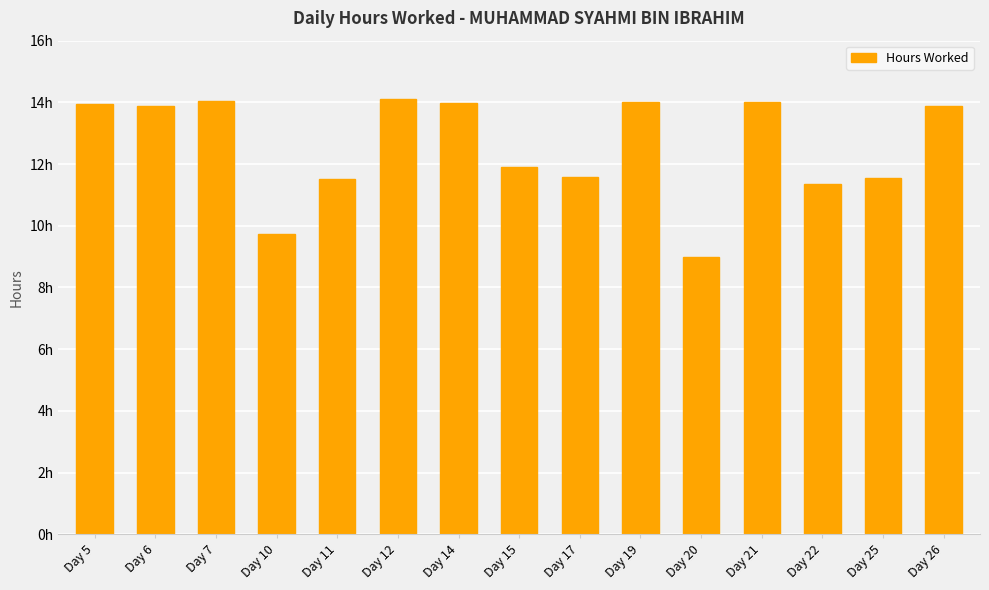

At which label does the data first exceed 13?

Day 5